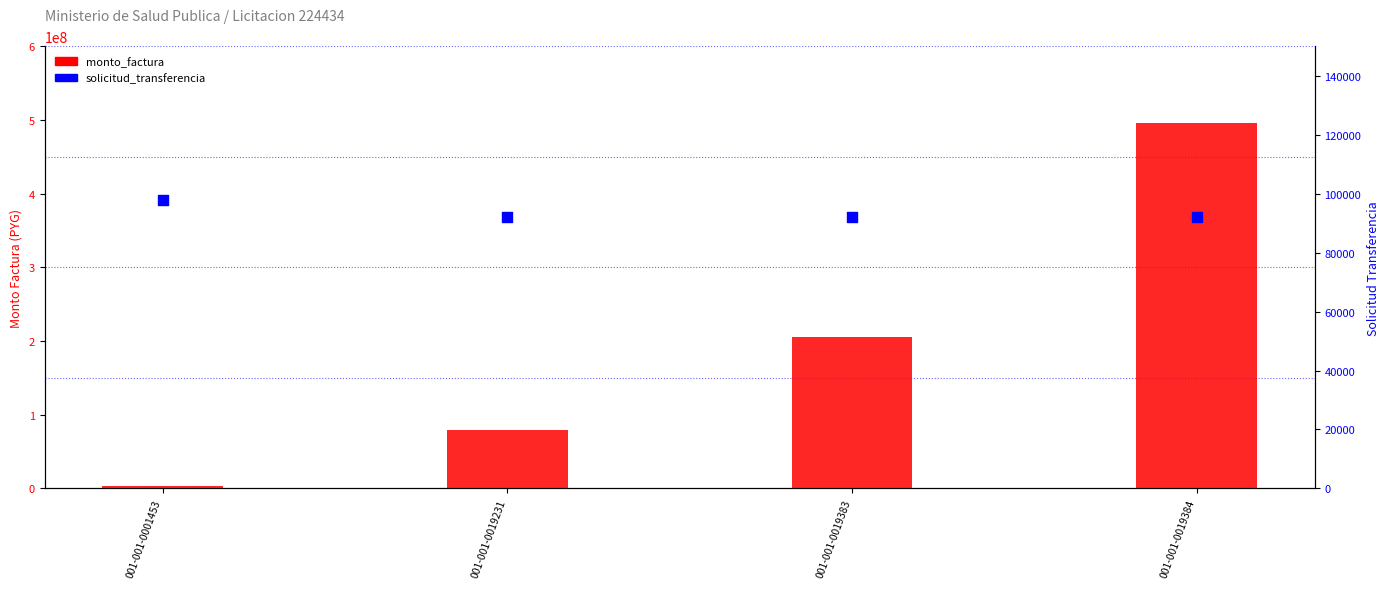

Which series reaches the minimum Y coordinate?

solicitud_transferencia